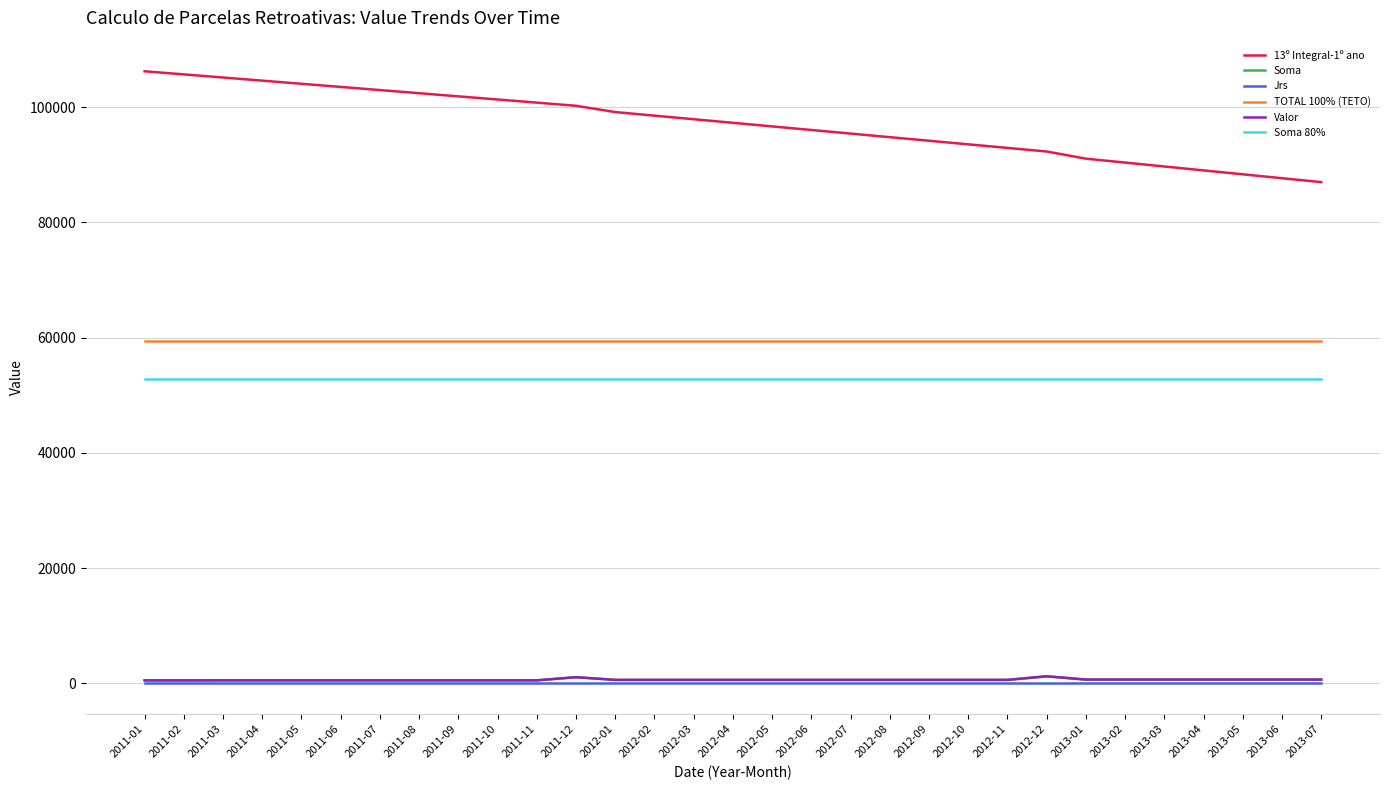

True or false: Soma has more than 0 interior local peaks.

True